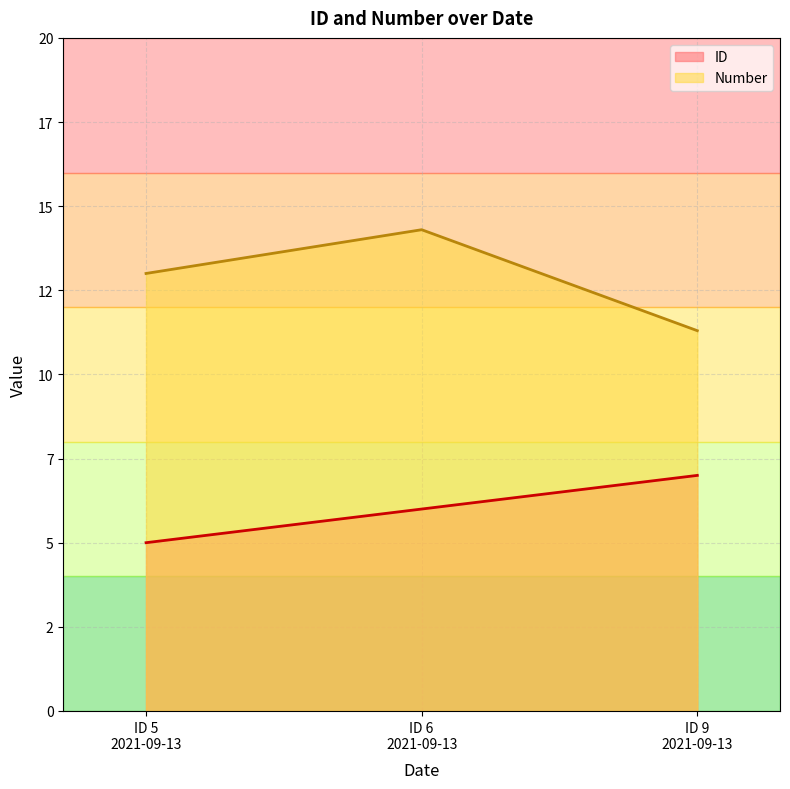

What is the greatest value displayed?

14.3